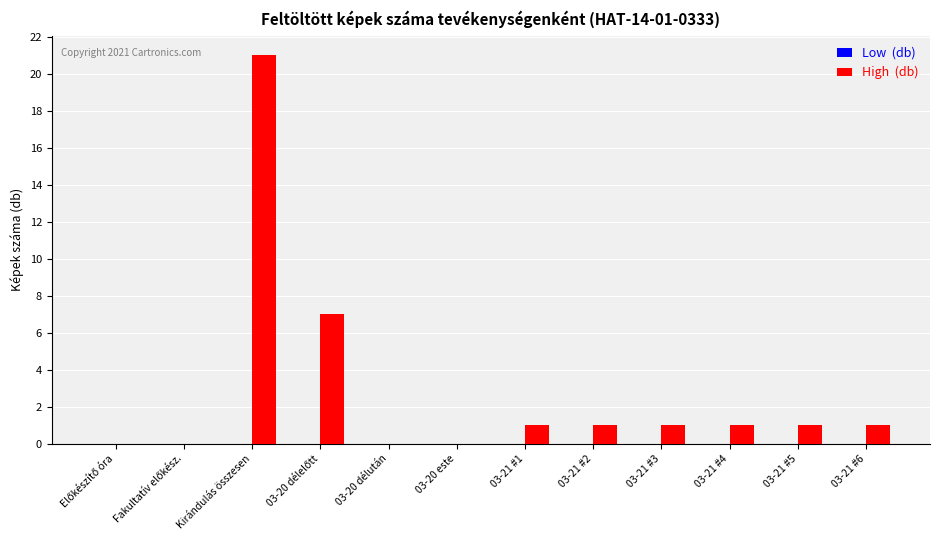

What is the greatest value displayed?

21